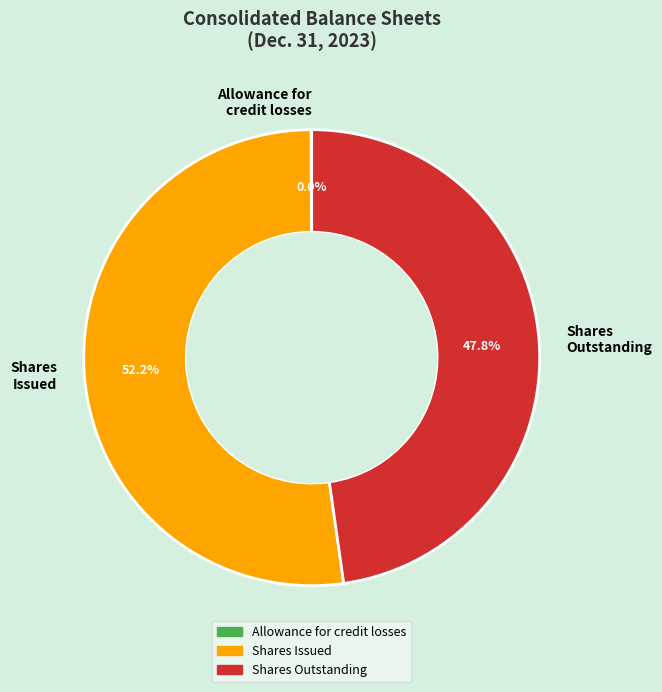

What is the majority slice?

Shares Issued